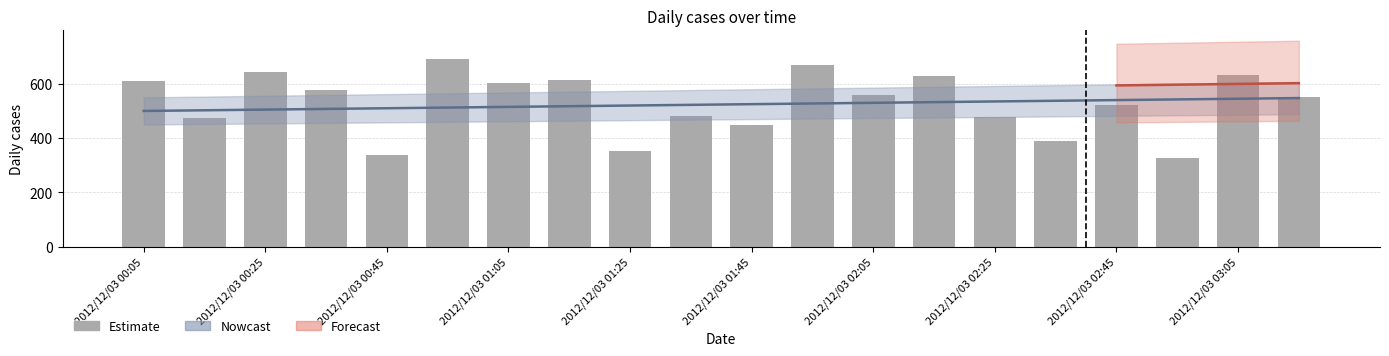

How many data points are above 556?

10